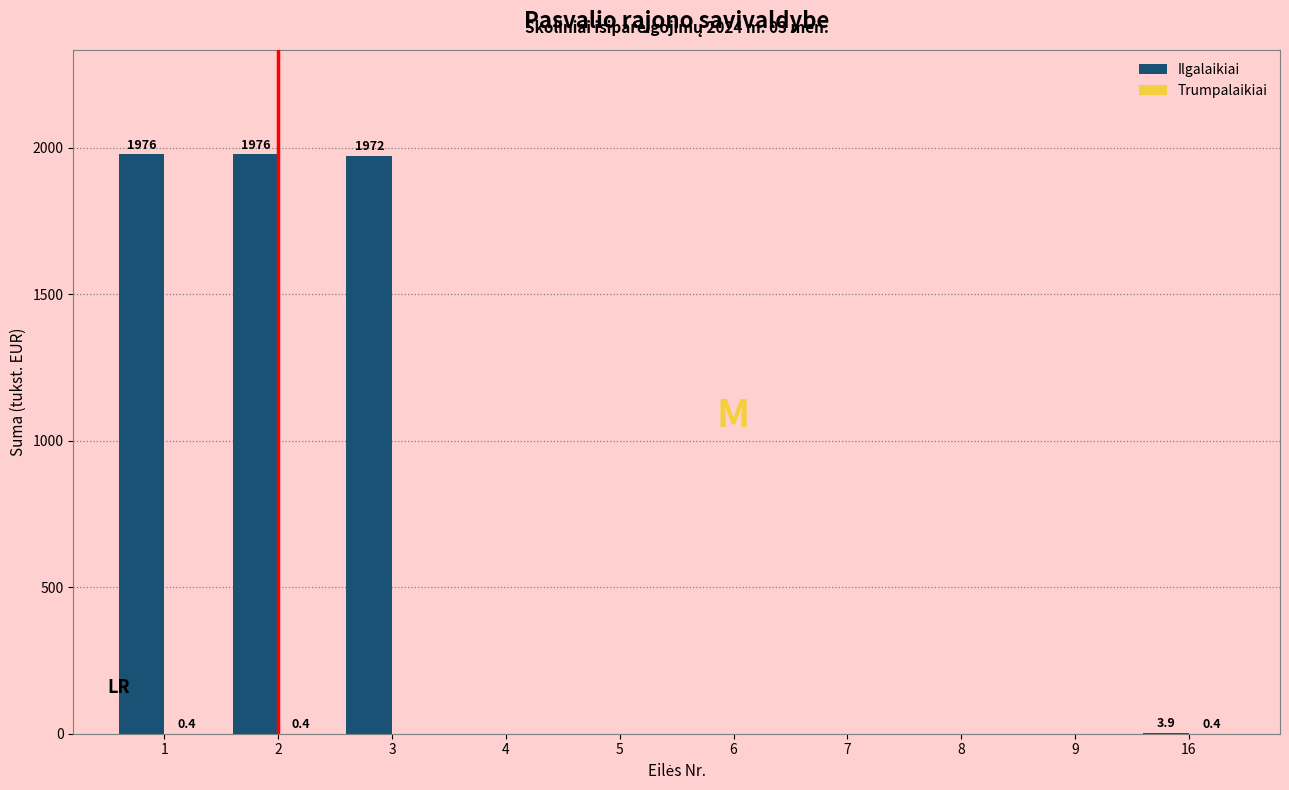

The value of Ilgalaikiai at 7 is 717.1. True or false?

False